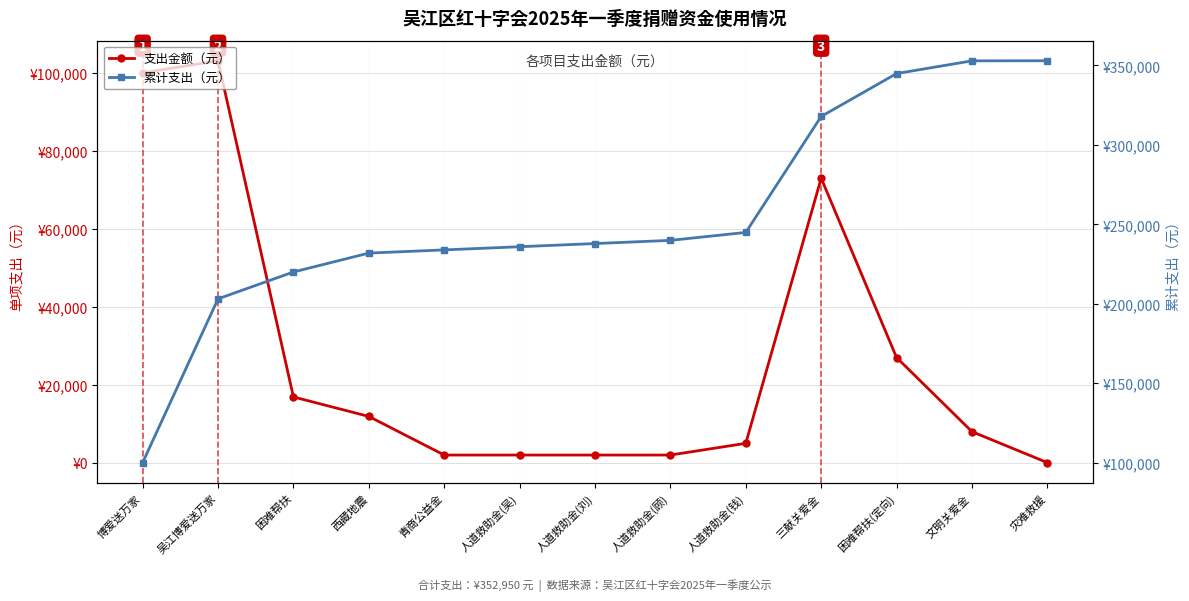

Which category has the lowest value across all series?

灾难救援